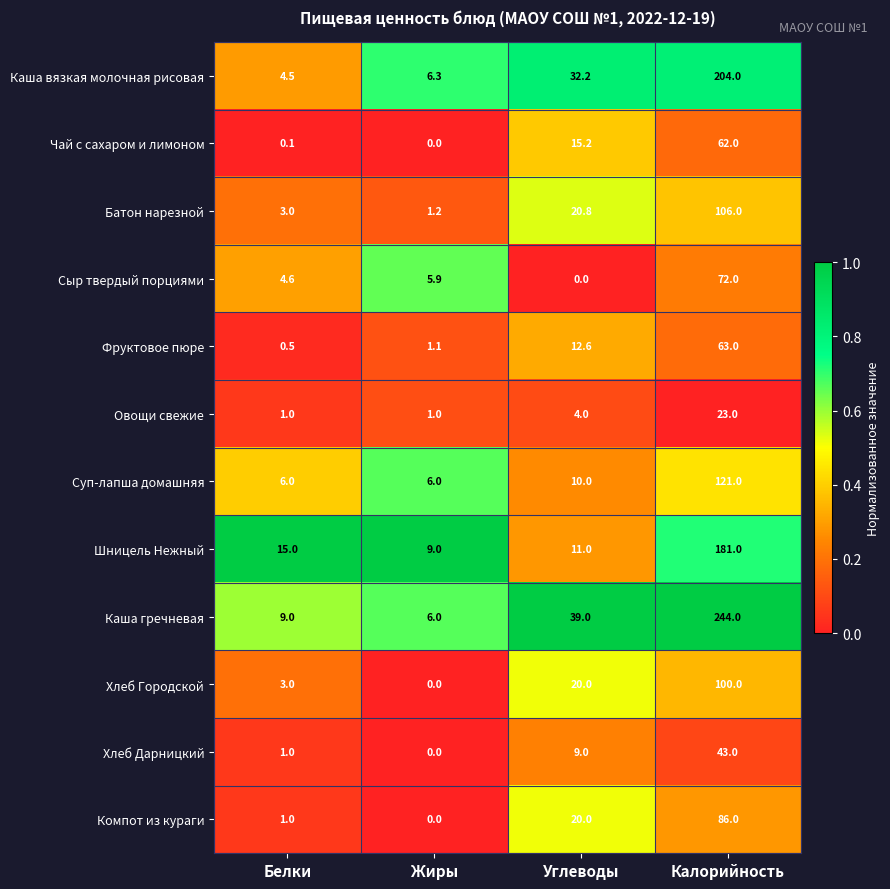

The value of Фруктовое пюре at Белки is 0.9. True or false?

False